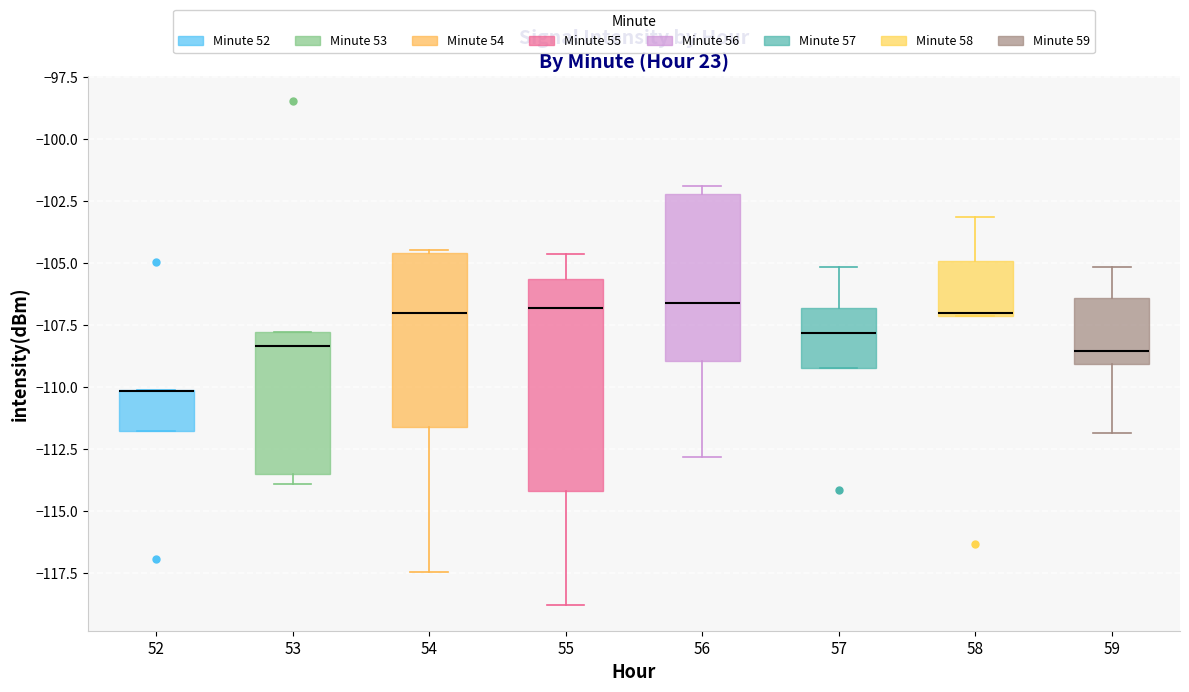

Which box is the tallest, from its lower edge to its upper edge?

55